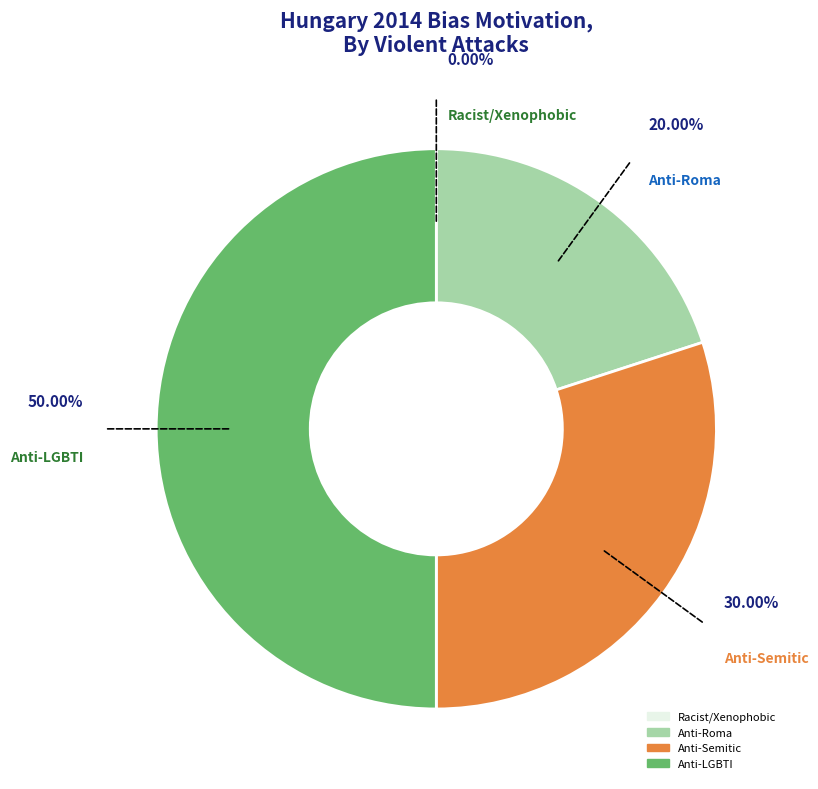

Is it true that Anti-LGBTI hate crime is 50% of the pie?

True